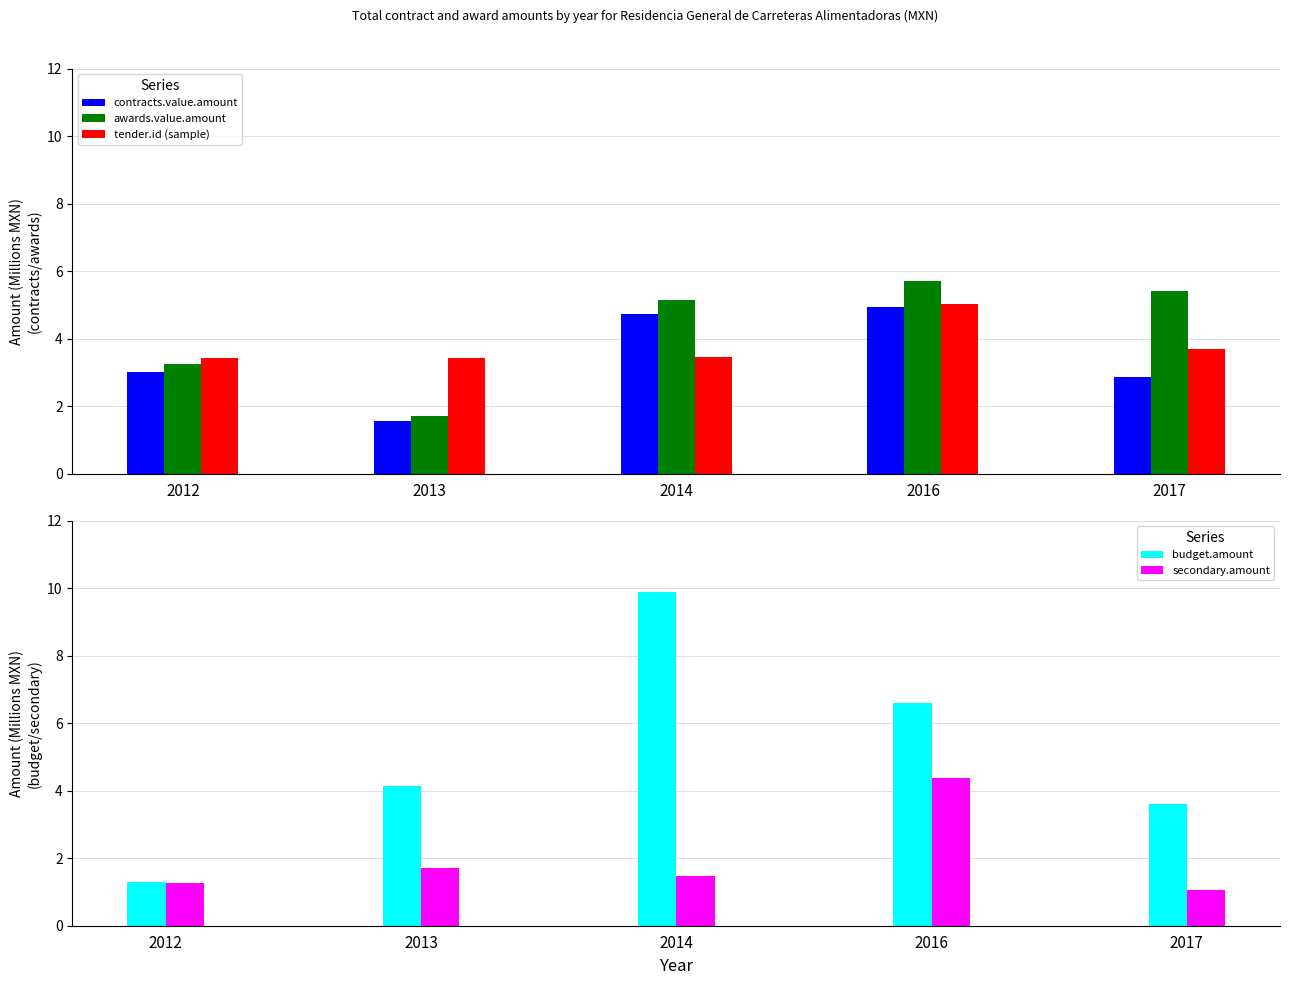

The awards.value.amount series shows 5.4 at 2017. True or false?

True